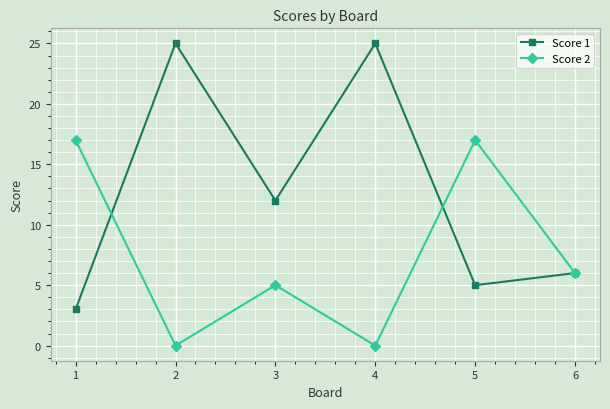

How many lines are shown in the chart?

2